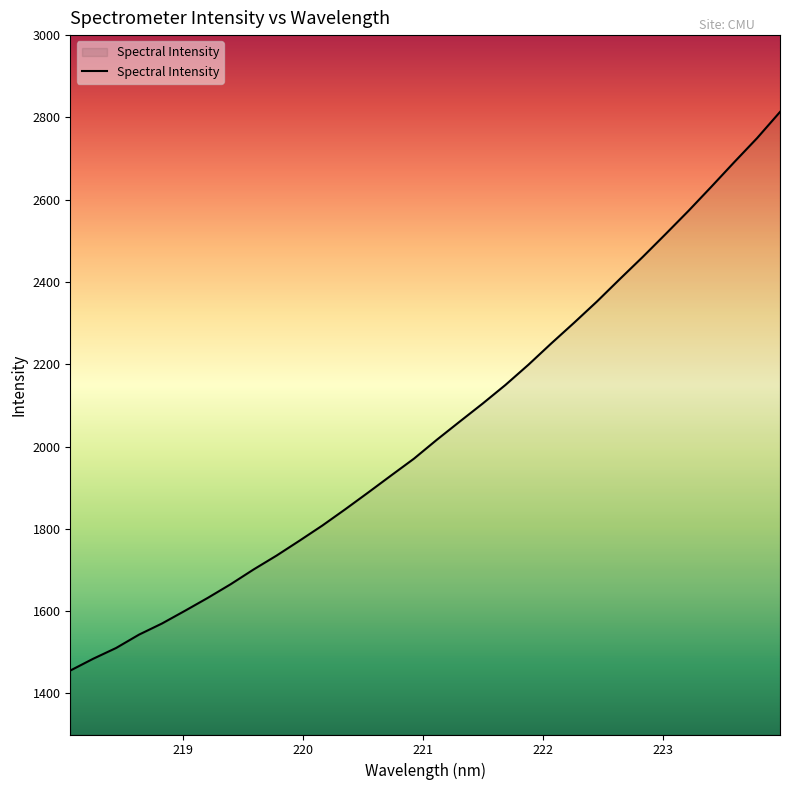

What is the difference between the maximum and minimum values?

1357.8